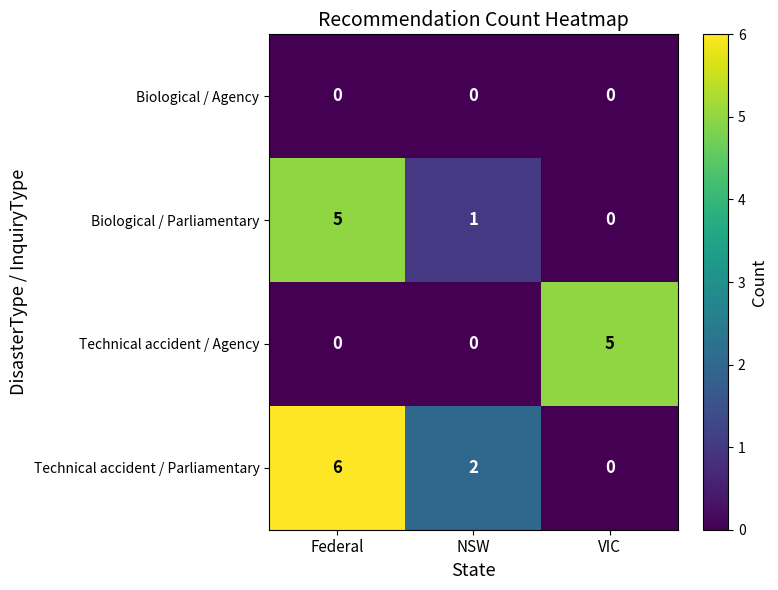

Count the Technical accident / Parliamentary values in the range 0 to 6.

3